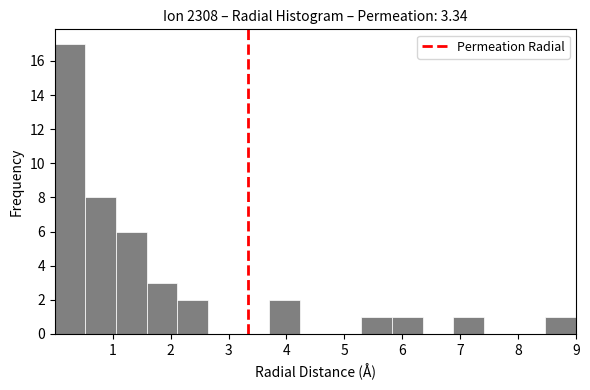

Reading left to right, transcribe this chart: for each bar, give the range it covers on the x-axis and its height. Neither the bar edges nor the heights are printed on the chart, so give them approximately, as read against the axes.

0.0 to 0.5: 17
0.5 to 1.1: 8
1.1 to 1.6: 6
1.6 to 2.1: 3
2.1 to 2.6: 2
2.6 to 3.2: 0
3.2 to 3.7: 0
3.7 to 4.2: 2
4.2 to 4.8: 0
4.8 to 5.3: 0
5.3 to 5.8: 1
5.8 to 6.4: 1
6.4 to 6.9: 0
6.9 to 7.4: 1
7.4 to 7.9: 0
7.9 to 8.5: 0
8.5 to 9.0: 1